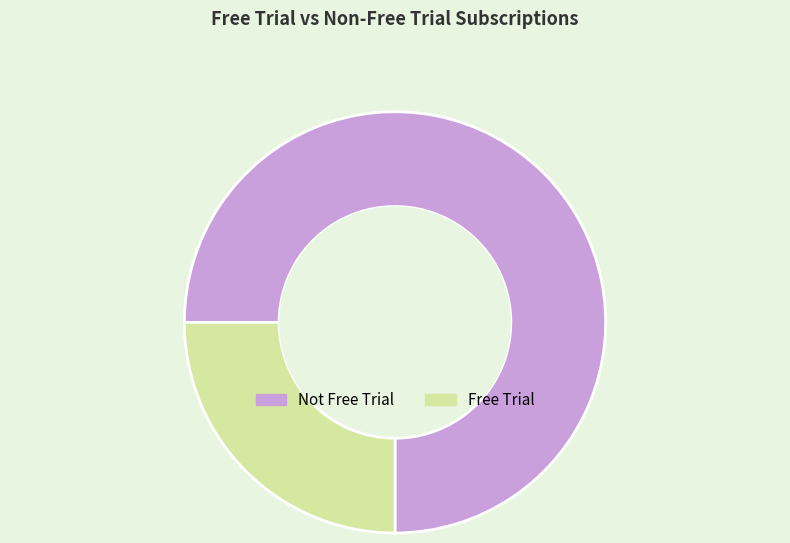

Between Not Free Trial and Free Trial, which is larger?

Not Free Trial